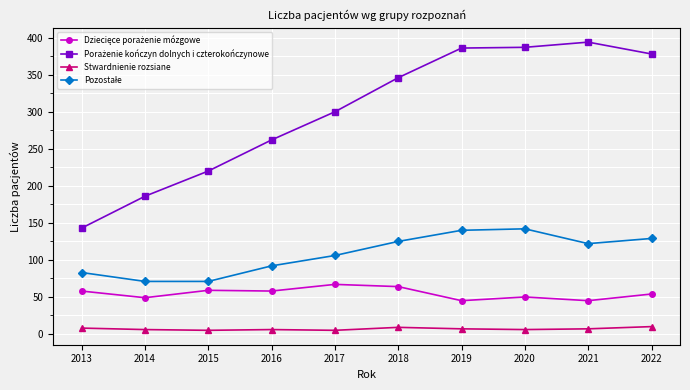

What is the greatest value displayed?

394